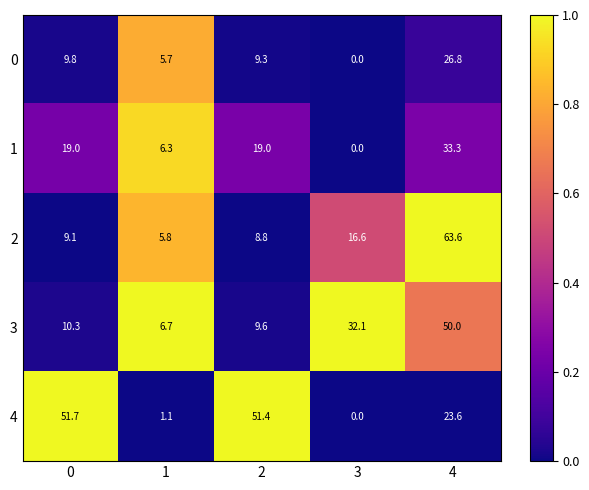

At 2, list the series in order from smallest to largest.

2, 0, 3, 1, 4